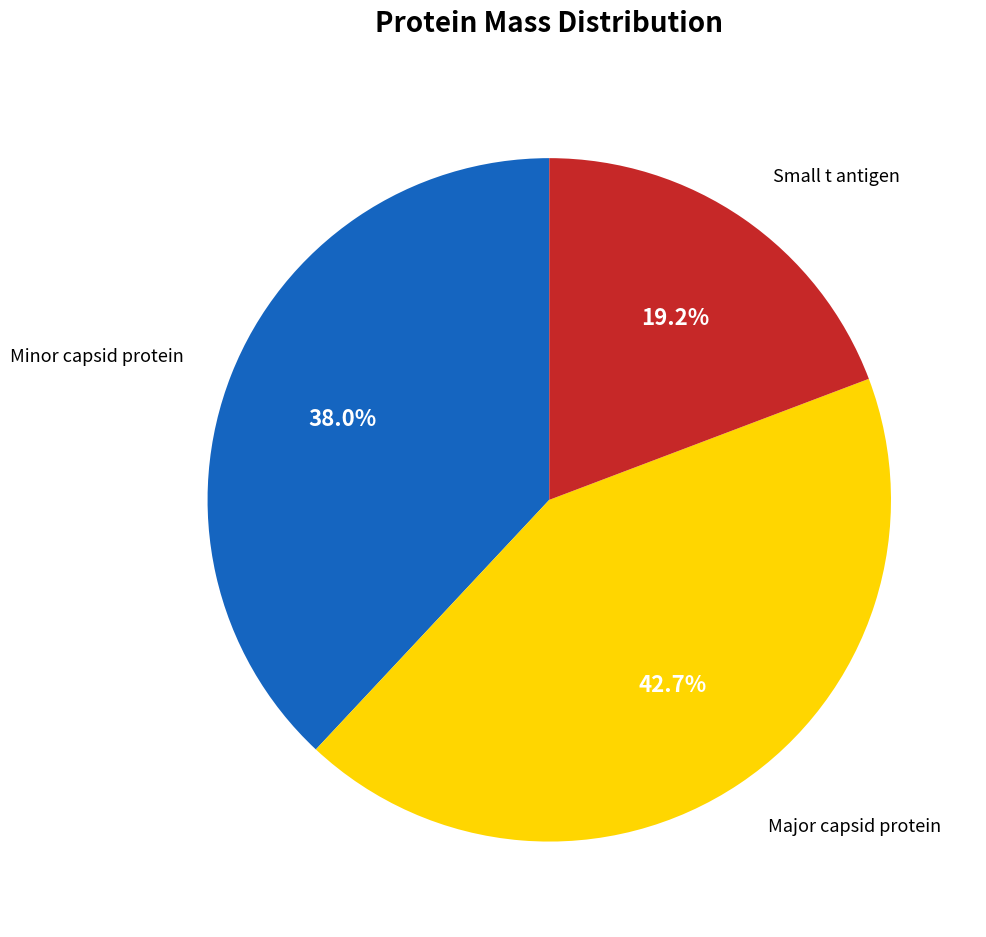

Is there a majority slice in this chart?

No